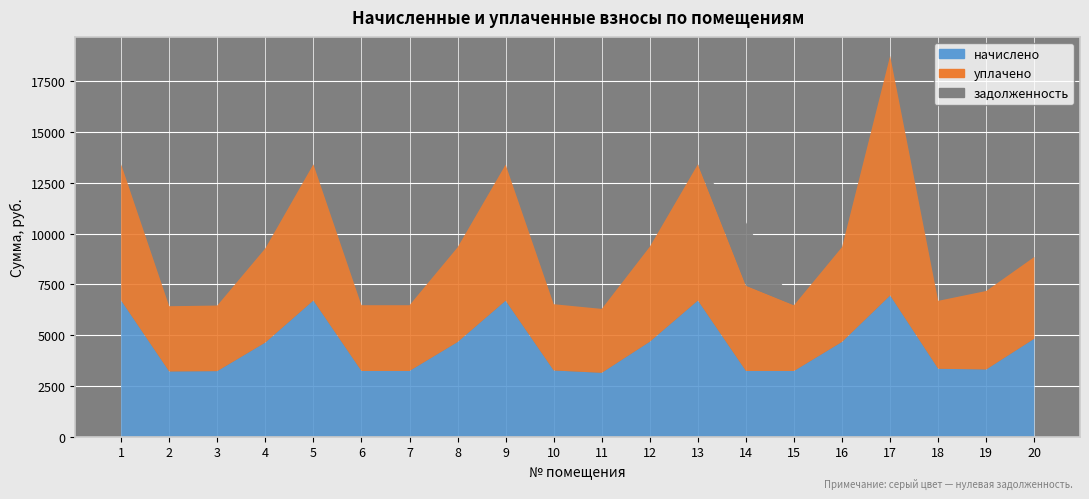

Reading left to right, what are all the values shown in this chart?

начислено: 6706.8	3212.6	3229.2	4636.8	6706.8	3237.5	3237.5	4661.6	6698.5	3262.3	3146.4	4678.2	6706.8	3237.5	3237.5	4669.9	6955.2	3345.1	3312.0	4827.2
уплачено: 6706.8	3212.6	3229.2	4636.8	6706.8	3237.5	3237.5	4661.6	6698.5	3262.3	3146.4	4678.2	6706.8	4199.3	3237.5	4669.9	11793.6	3345.1	3864.0	4022.7
задолженность: 0.0	0.0	0.0	0.0	0.0	0.0	0.0	0.0	0.0	0.0	0.0	0.0	0.0	3120.2	0.0	0.0	0.0	0.0	0.0	0.0